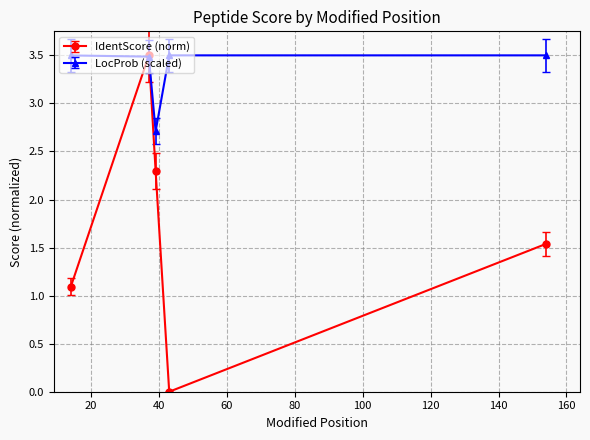

True or false: IdentScore (norm) has more than 0 interior local peaks.

True